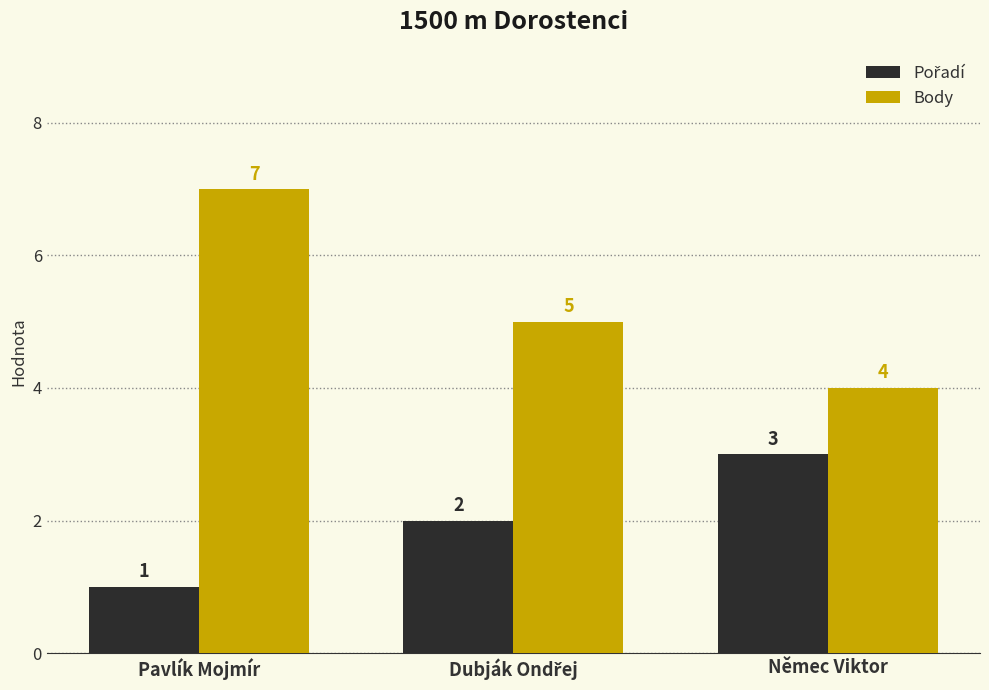

What value does the Body series have at Pavlík Mojmír?

7